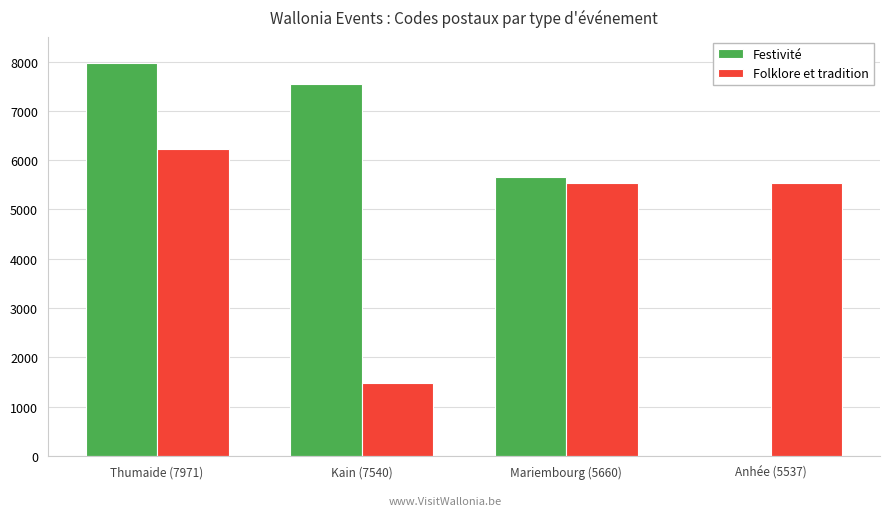

Count the number of data series in this chart.

2